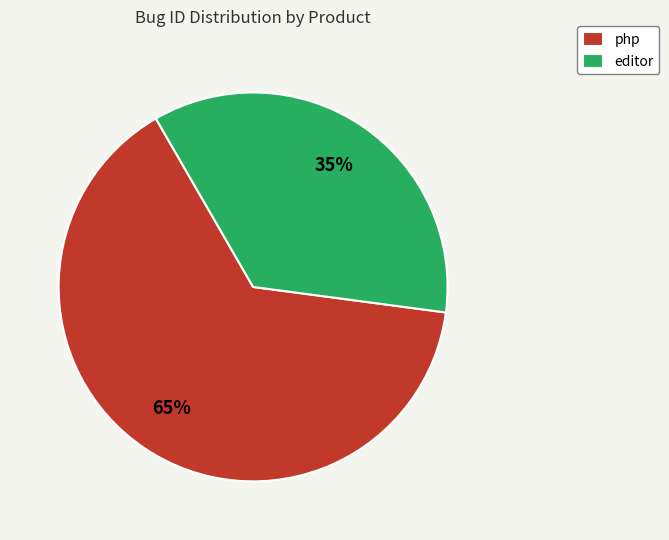

To the nearest percent, what is the average slice percentage?

50%